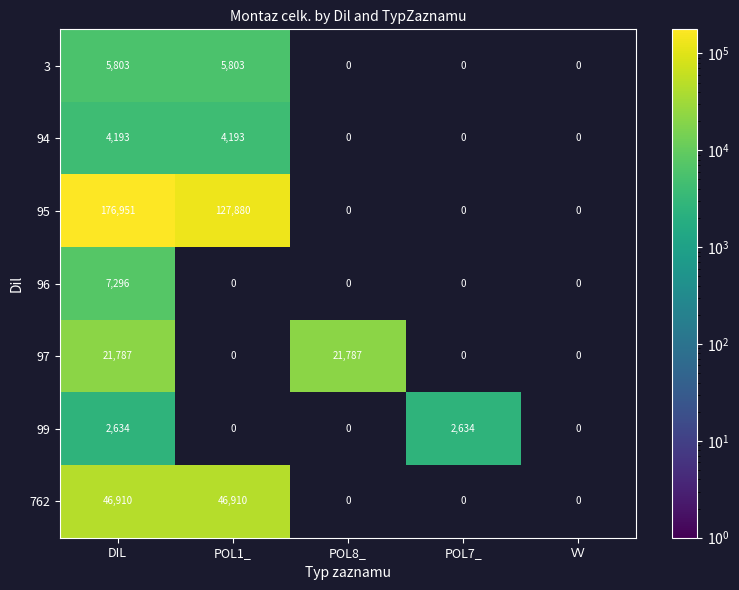

The 762 series shows 46910 at DIL. True or false?

True